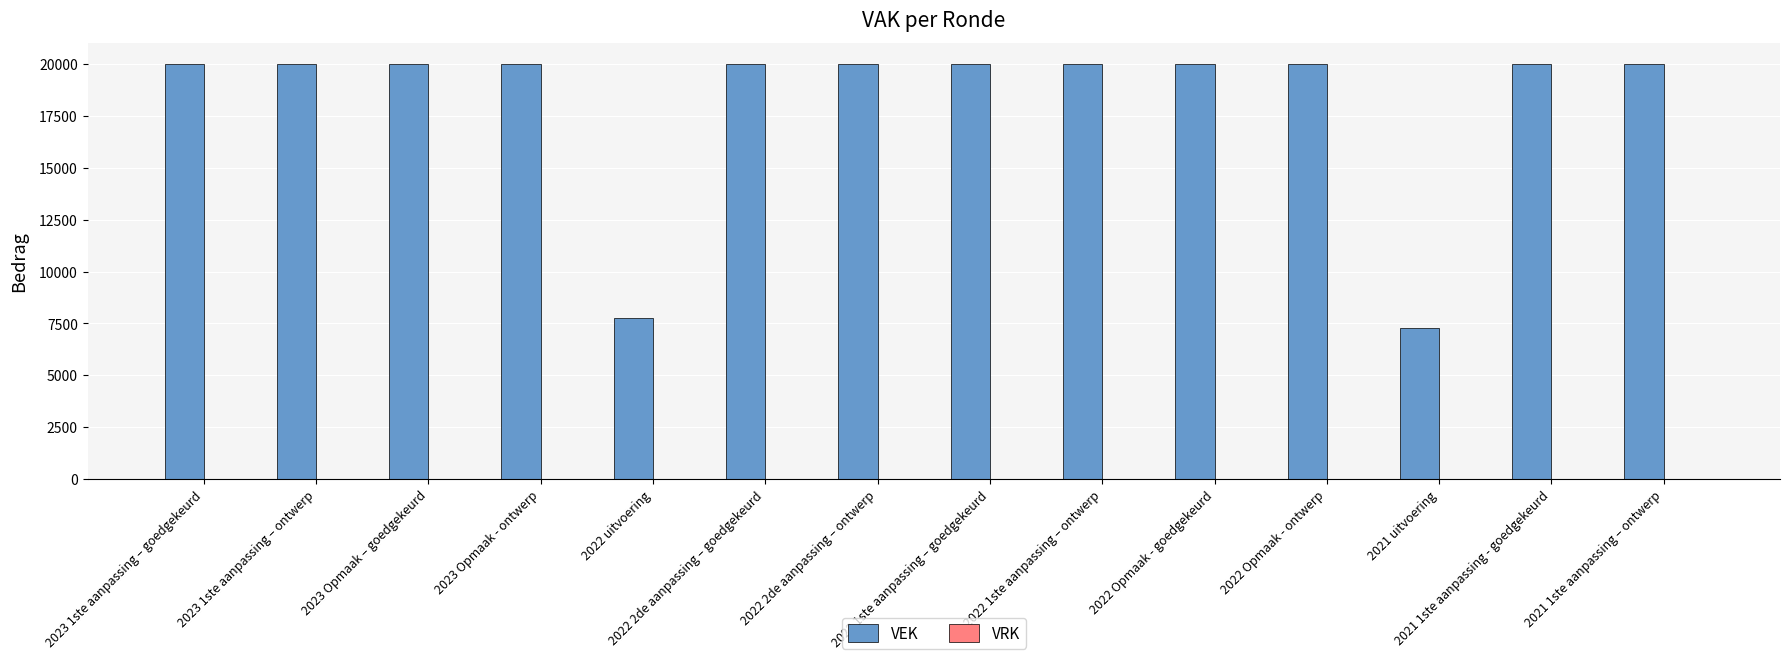

Does the chart contain any negative values?

No